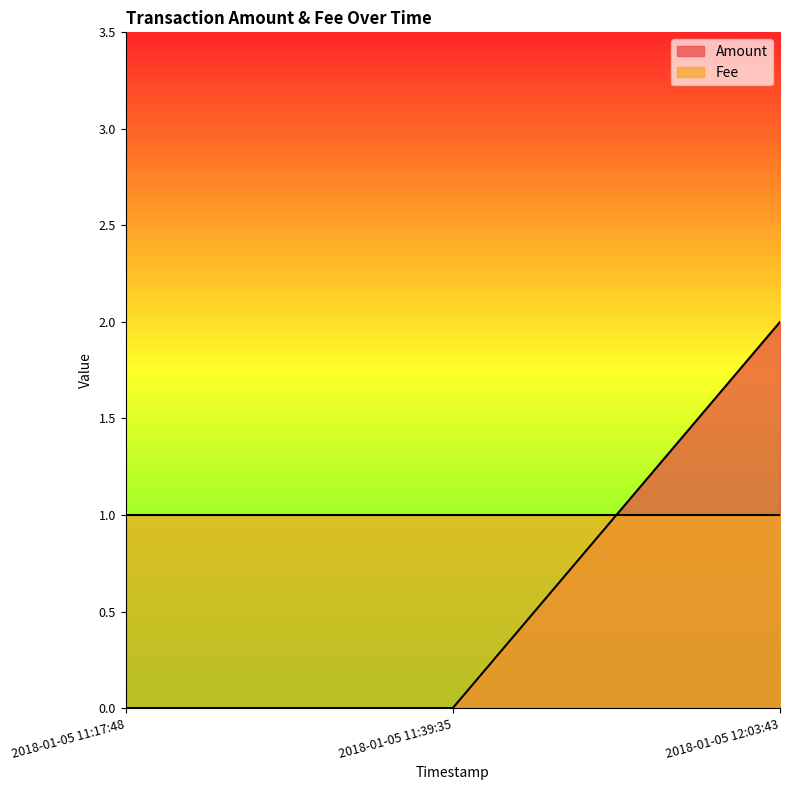

Rank the categories by value from lowest to highest.

2018-01-05 11:17:48, 2018-01-05 11:39:35, 2018-01-05 12:03:43